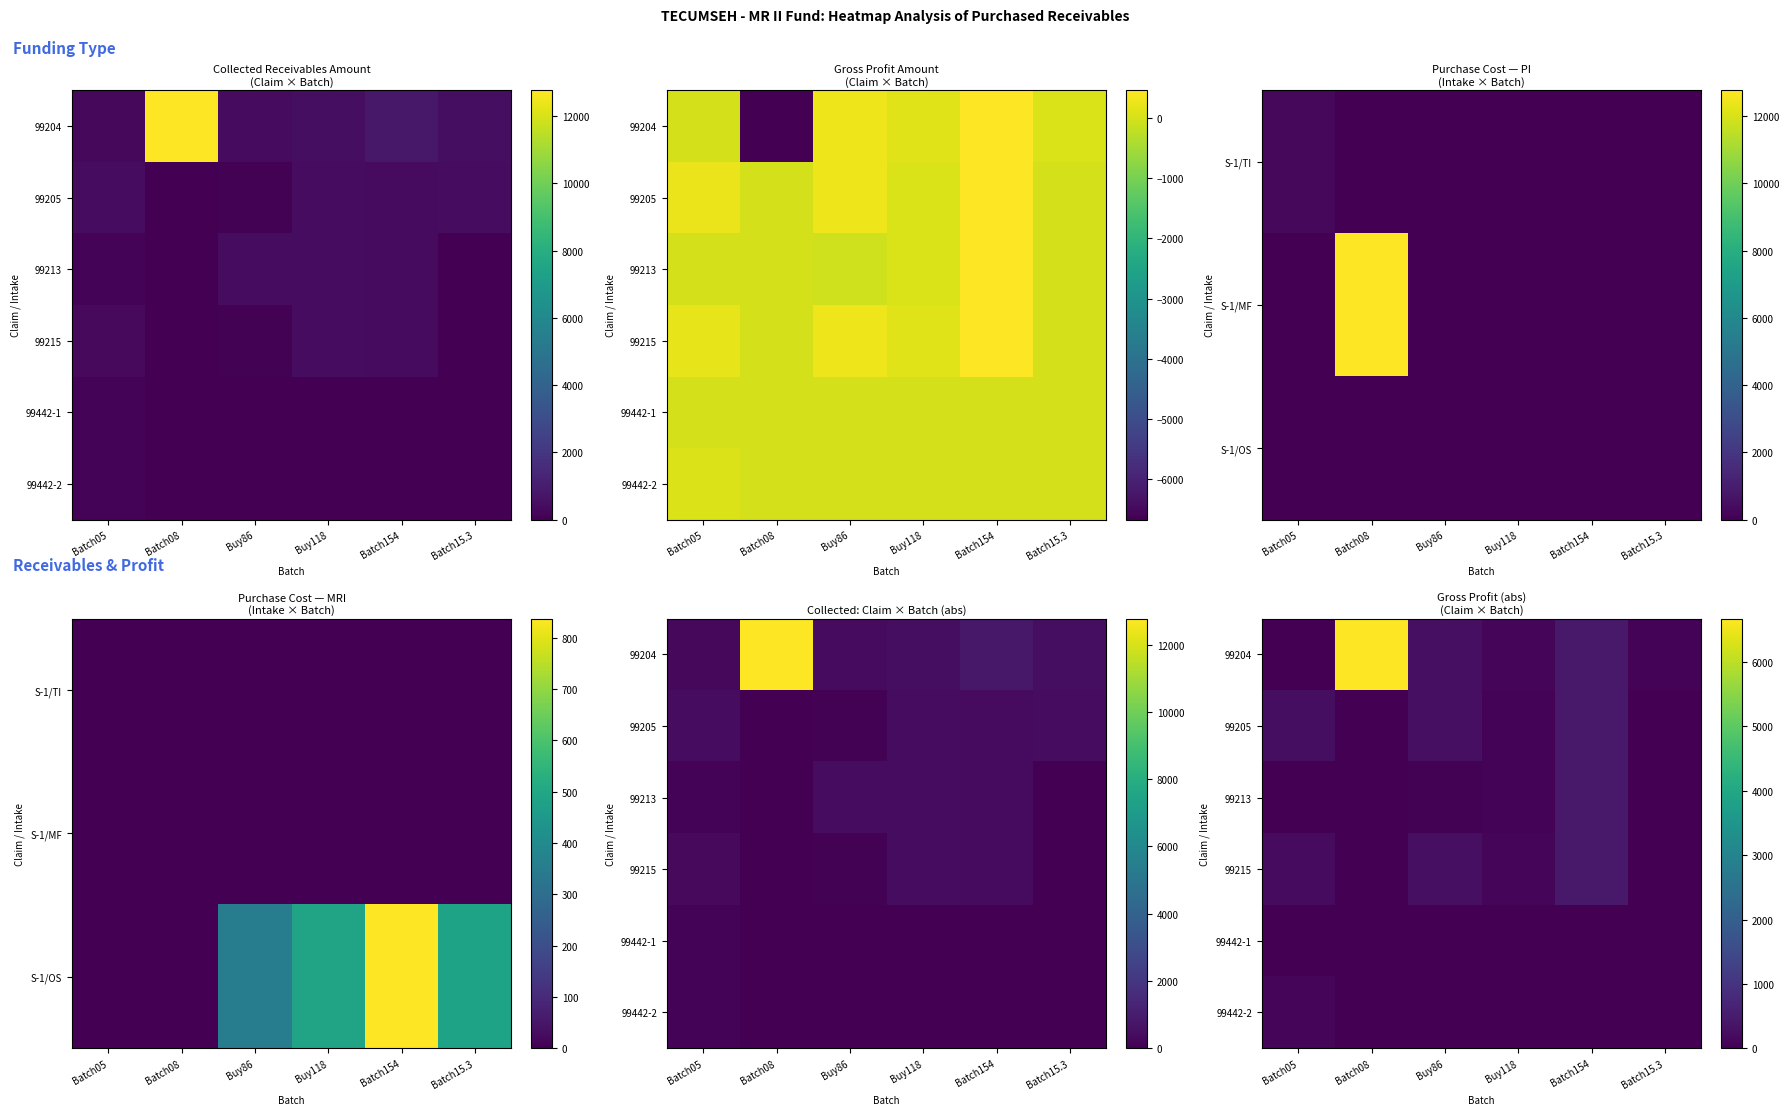

At how many categories does at least one series exceed 5332?

1